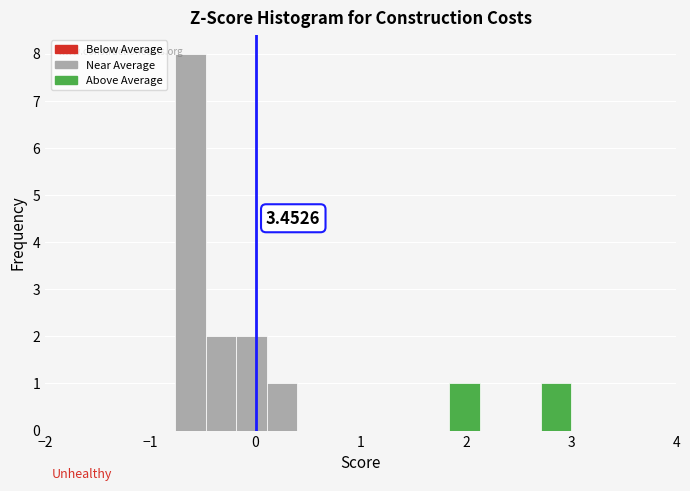

Read against the x-axis, roughly where is the centre of the tallest bar?

-0.6